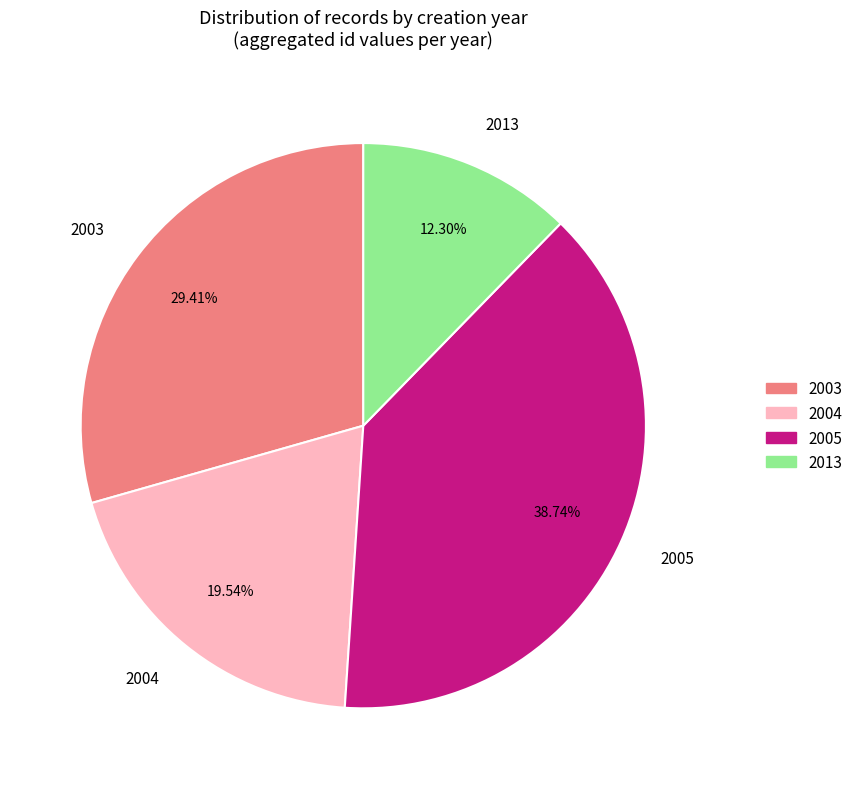

Is there any slice that represents more than half of the pie?

No